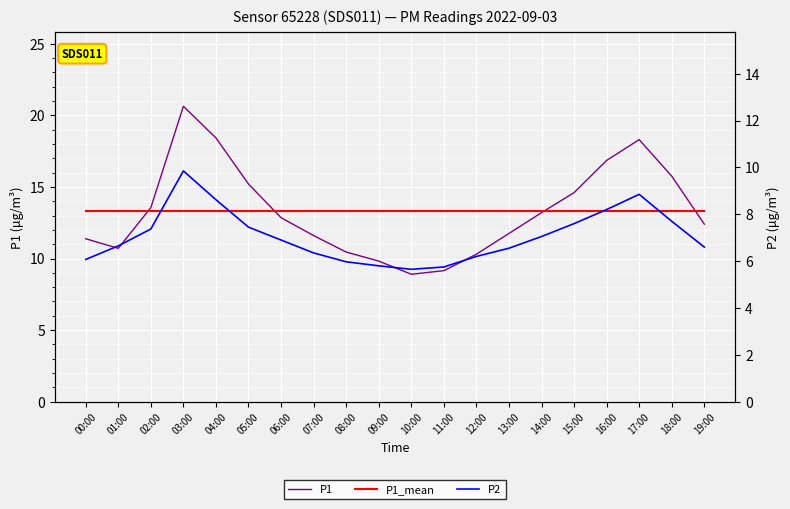

True or false: P1 has a value of 5.8 at 01:00.

False